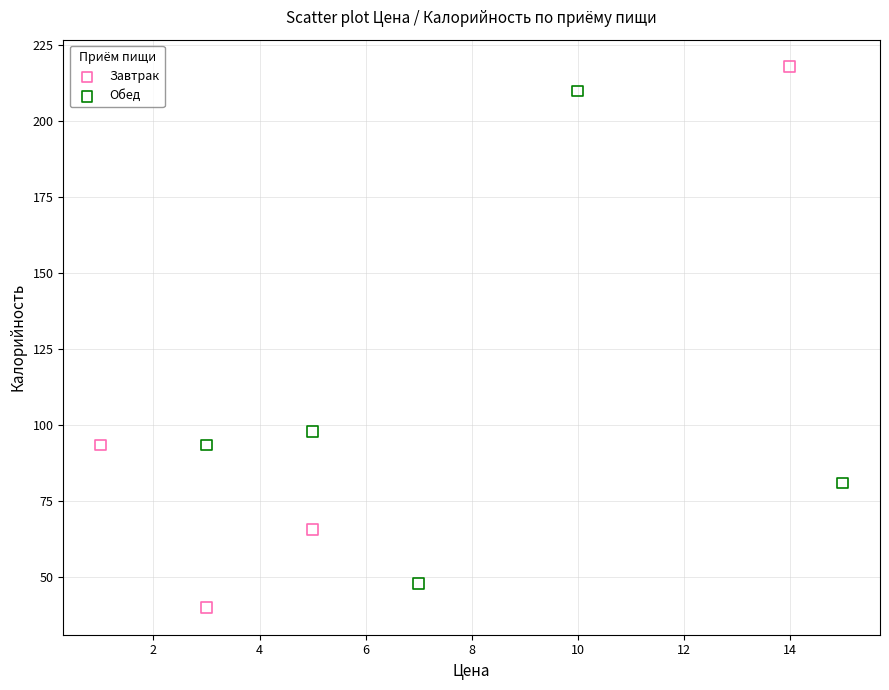

Which series reaches the minimum Y coordinate?

Завтрак